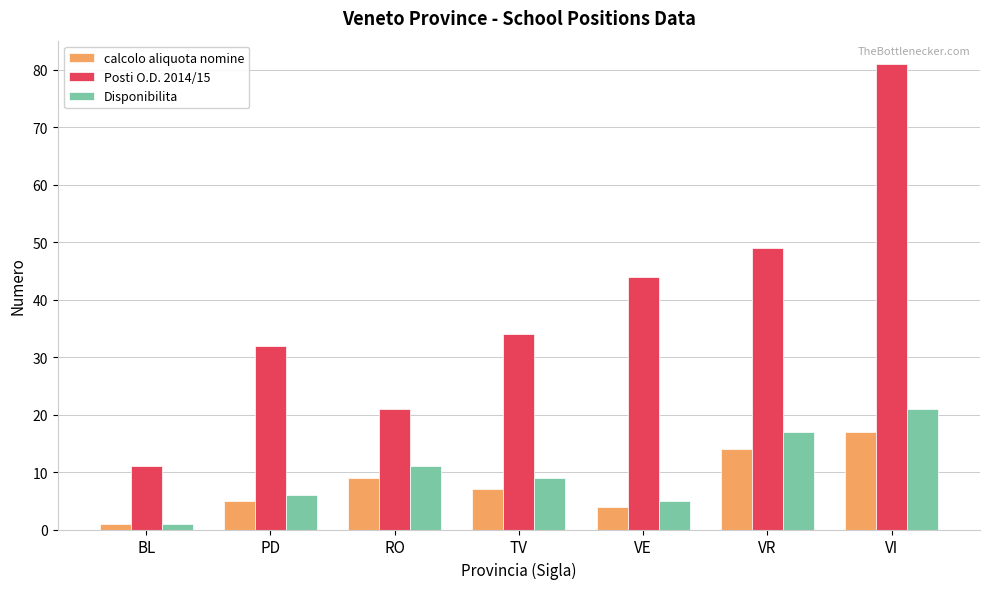

What is the maximum value for calcolo aliquota nomine?

17